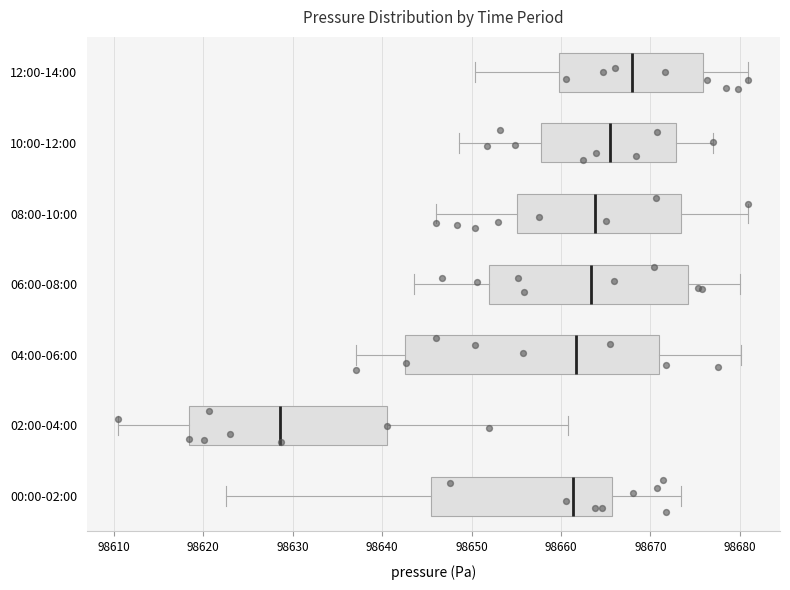

Reading bottom to top, transcribe this box plot: for each box, give where its median line is, the range the box spans, and where its two whiskers end, as read against the x-axis. The values are not printed on the chart, so give them approximately, as read against the axis.

00:00-02:00: median 98661, box 98646 to 98666, whiskers 98623 to 98673
02:00-04:00: median 98629, box 98618 to 98641, whiskers 98611 to 98661
04:00-06:00: median 98662, box 98643 to 98671, whiskers 98637 to 98680
06:00-08:00: median 98663, box 98652 to 98674, whiskers 98644 to 98680
08:00-10:00: median 98664, box 98655 to 98673, whiskers 98646 to 98681
10:00-12:00: median 98665, box 98658 to 98673, whiskers 98649 to 98677
12:00-14:00: median 98668, box 98660 to 98676, whiskers 98650 to 98681